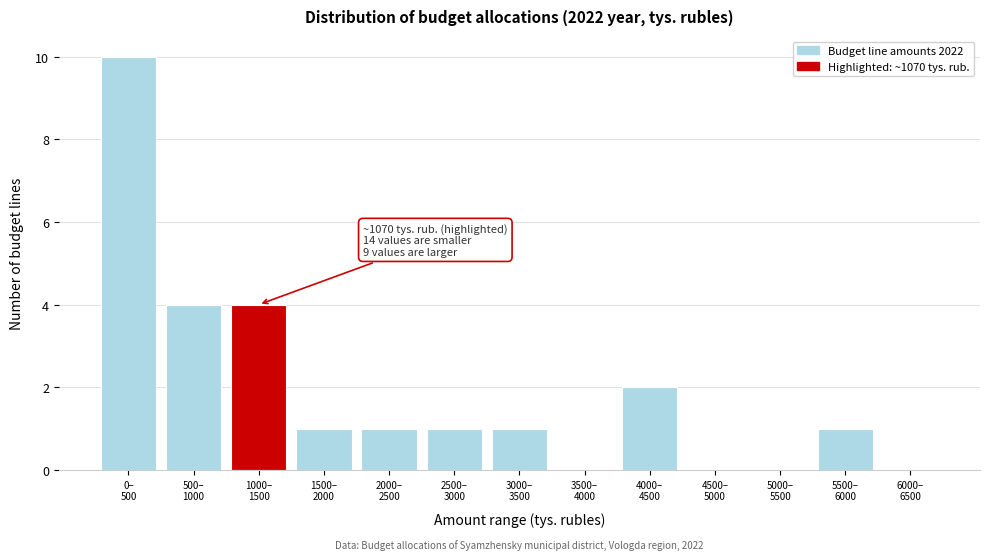

What is the maximum value shown in the chart?

10